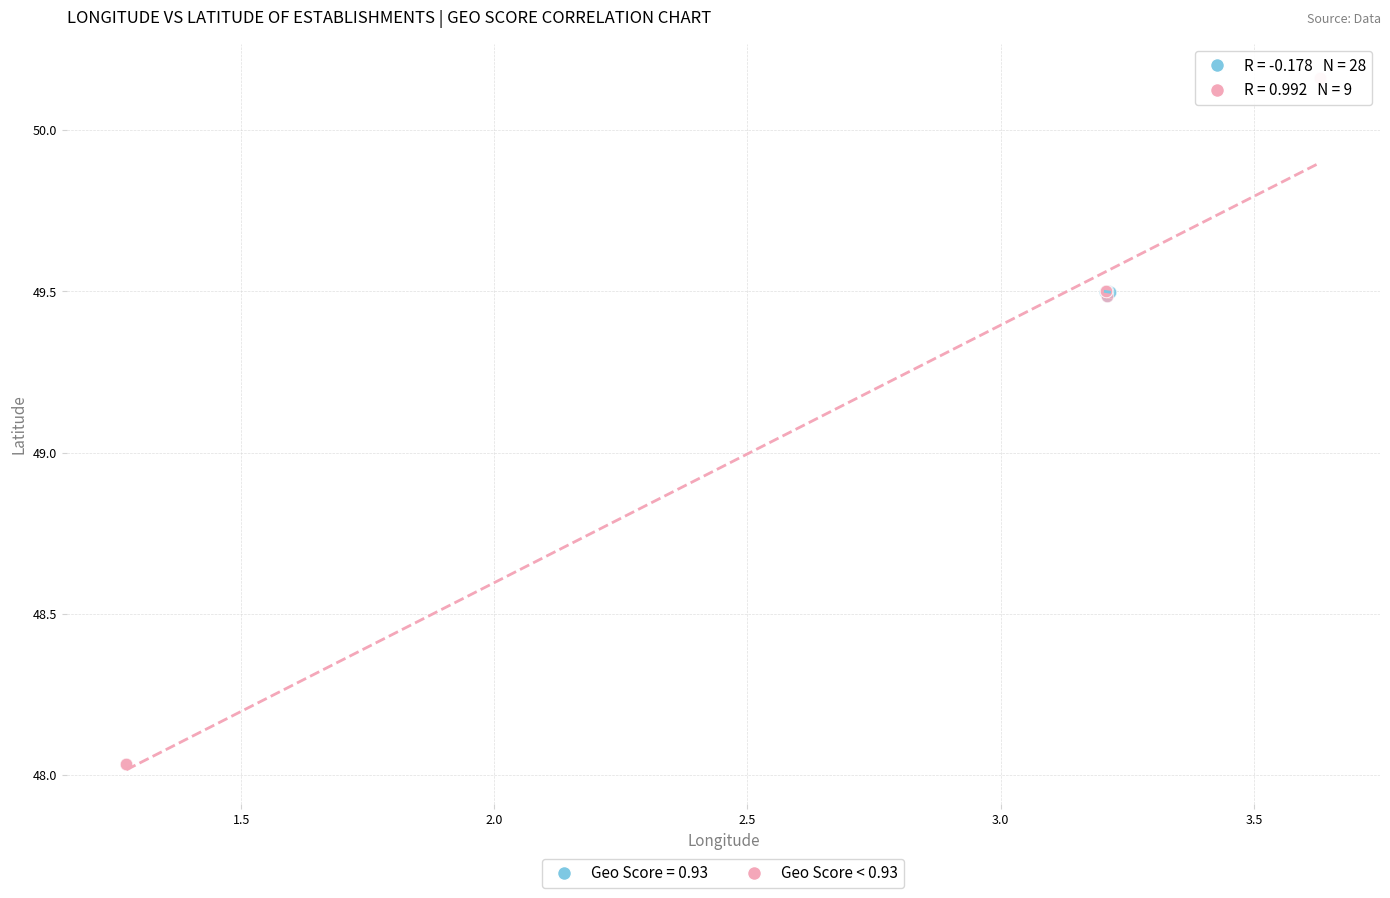

Which series has the largest Y range (max minus min)?

Geo Score < 0.93